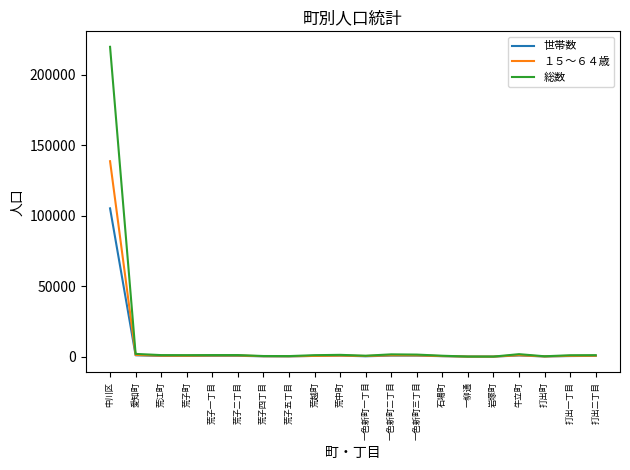

What is the difference between the maximum and minimum values in the 世帯数 series?

105202